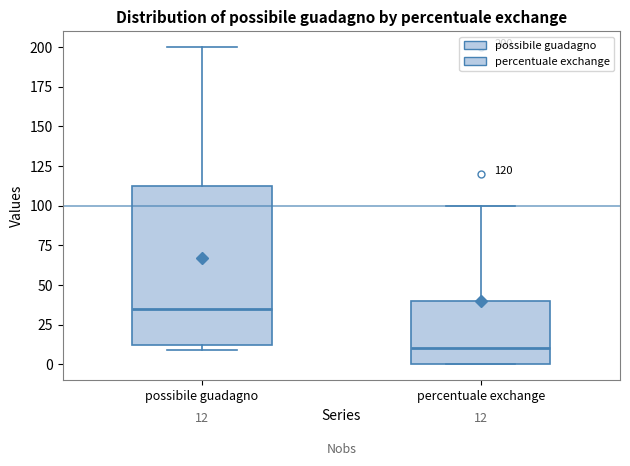

Which box has the highest median line?

possibile guadagno